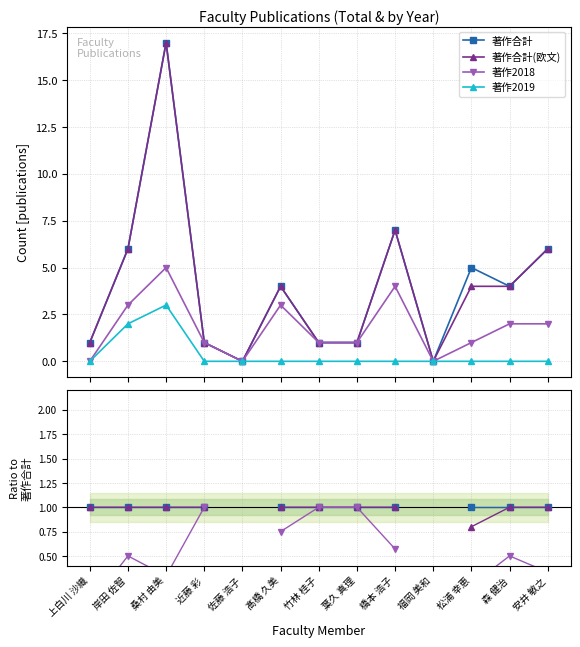

How many categories are shown in the chart?

13